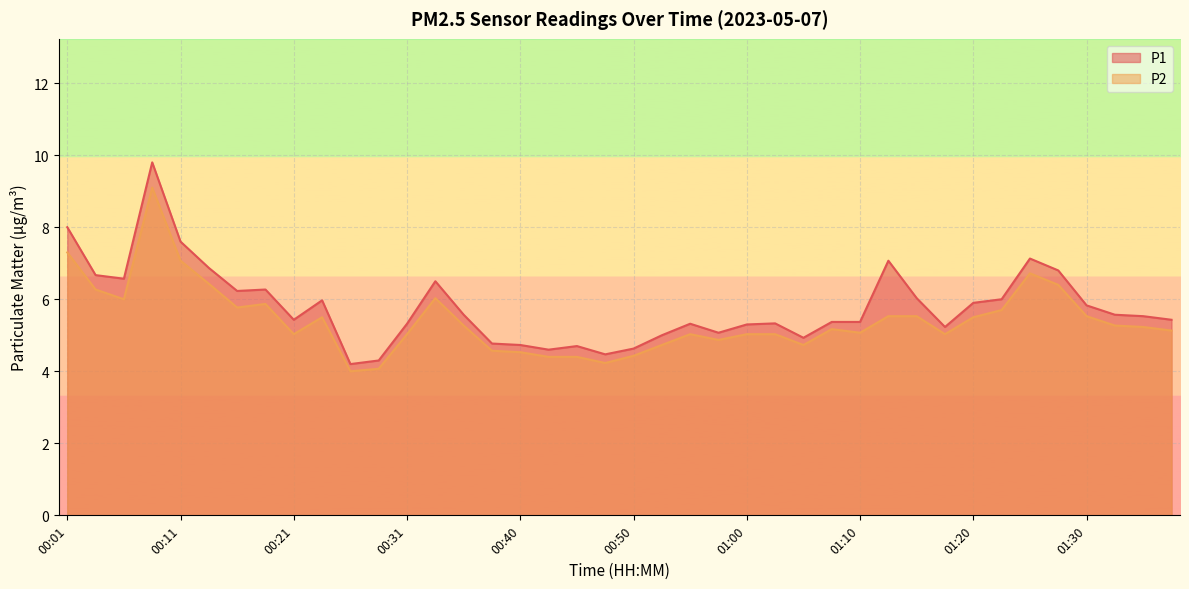

What is the spread (max minus min) of values at 01:05?

0.2